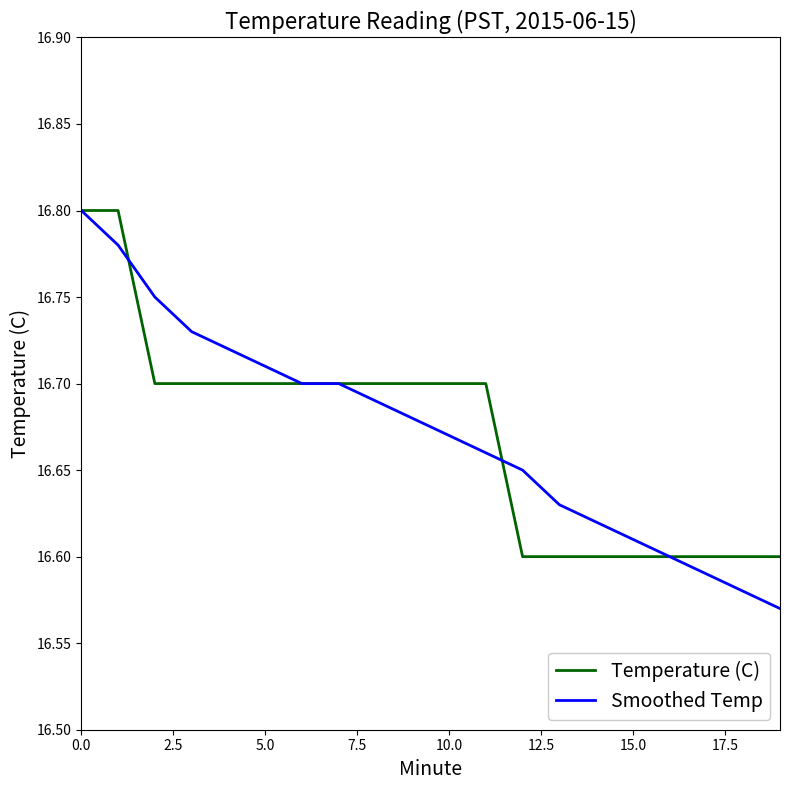

Which series has the widest spread of values?

Smoothed Temp